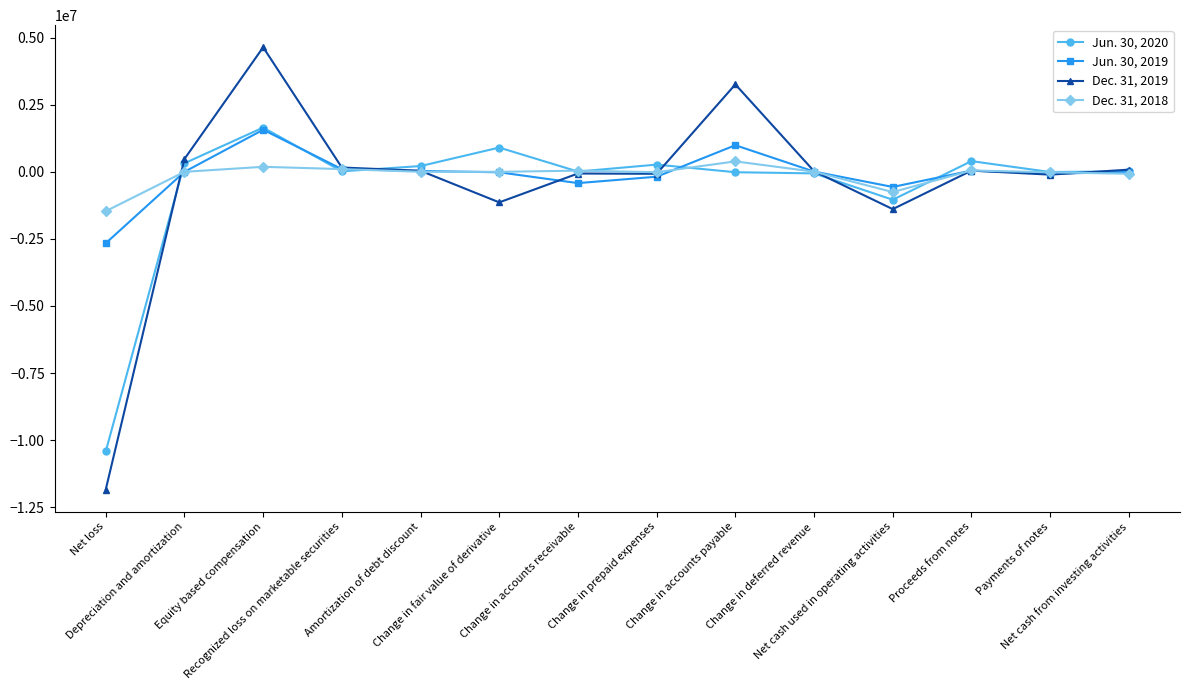

True or false: Dec. 31, 2019 has a value of -2061005 at Net cash used in operating activities.

False